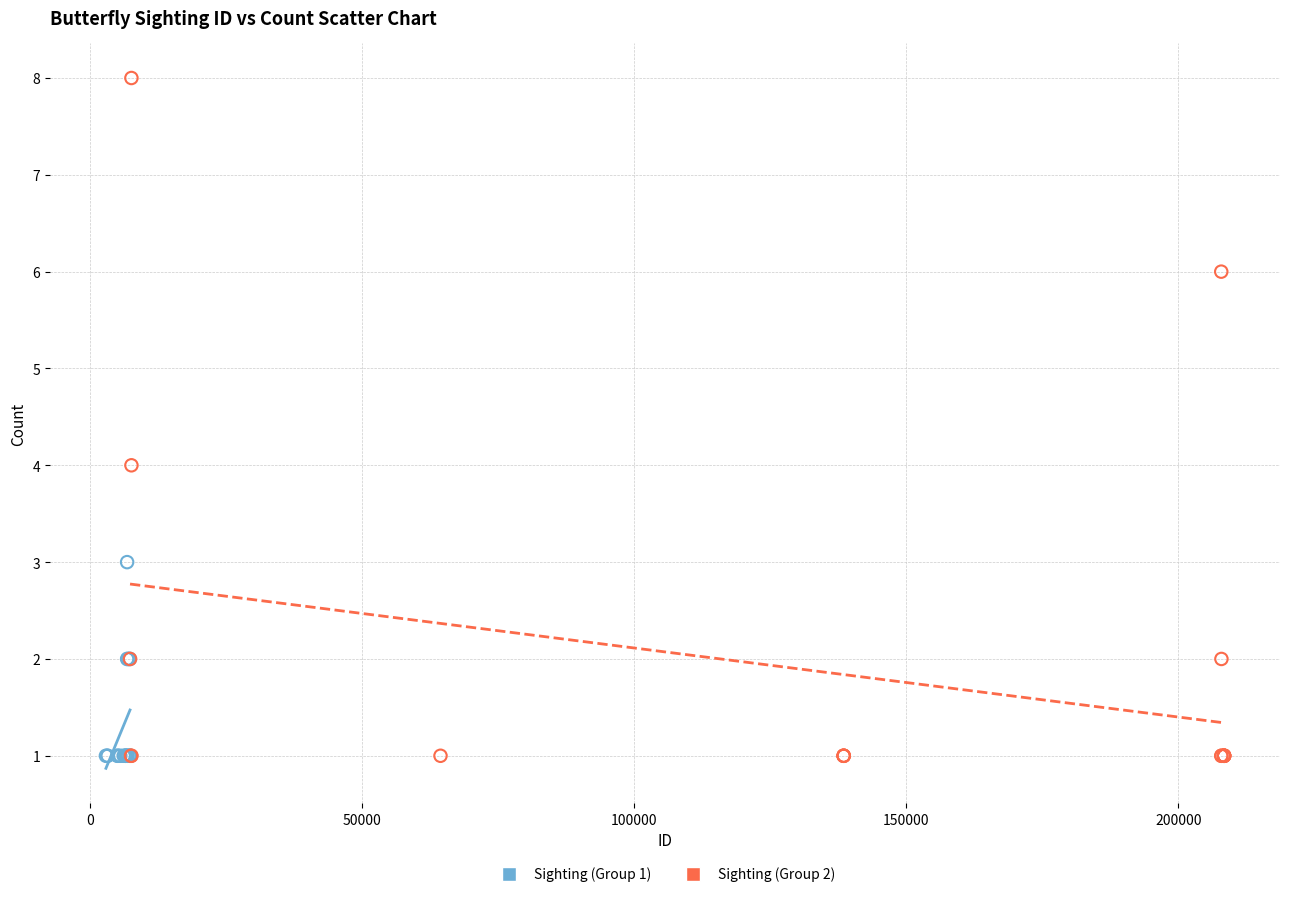

Which series has the largest Y range (max minus min)?

Sighting (Group 2)